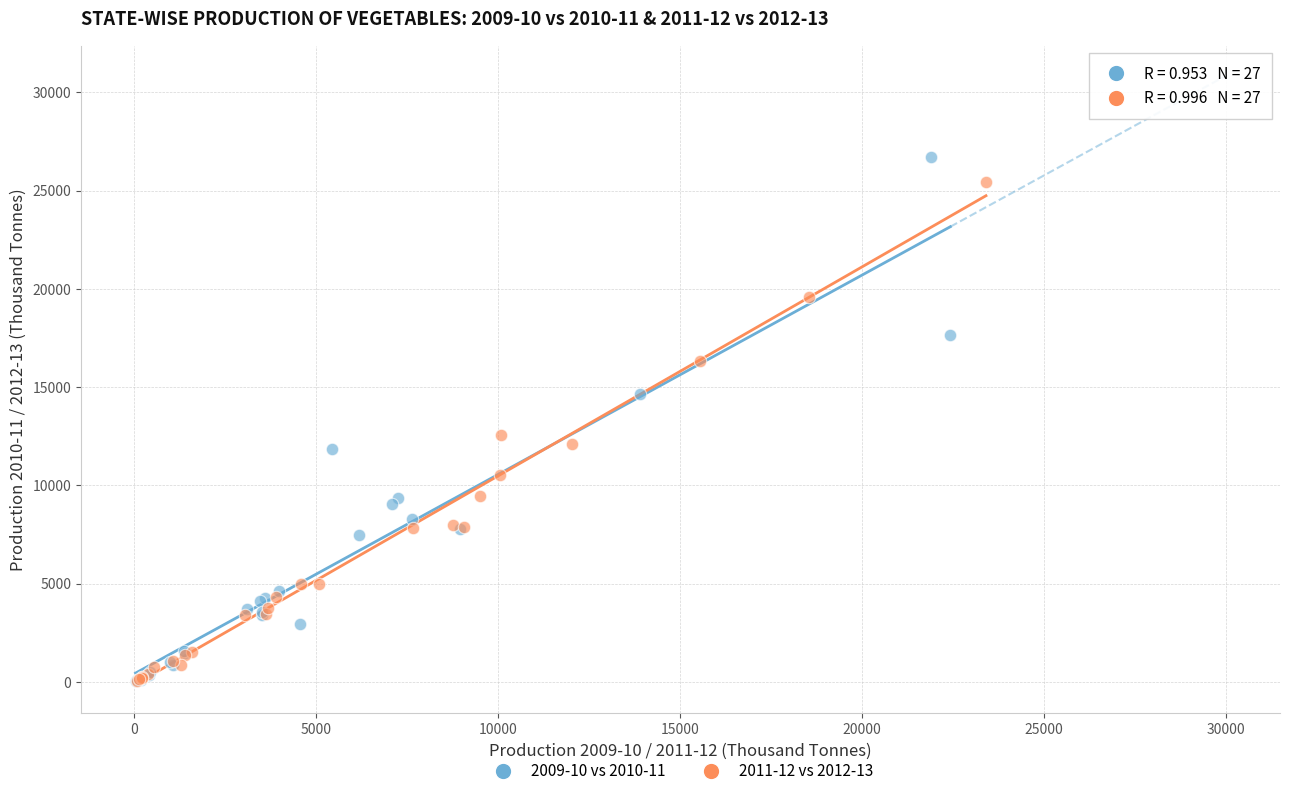

Which series has the largest Y range (max minus min)?

2009-10 vs 2010-11